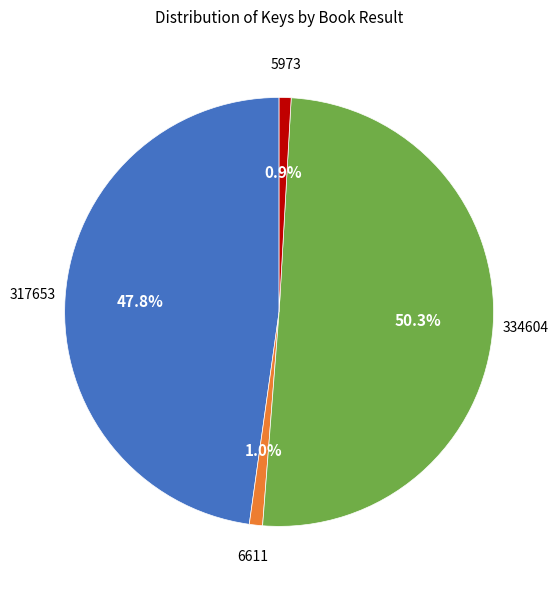

Is there any slice that represents more than half of the pie?

Yes